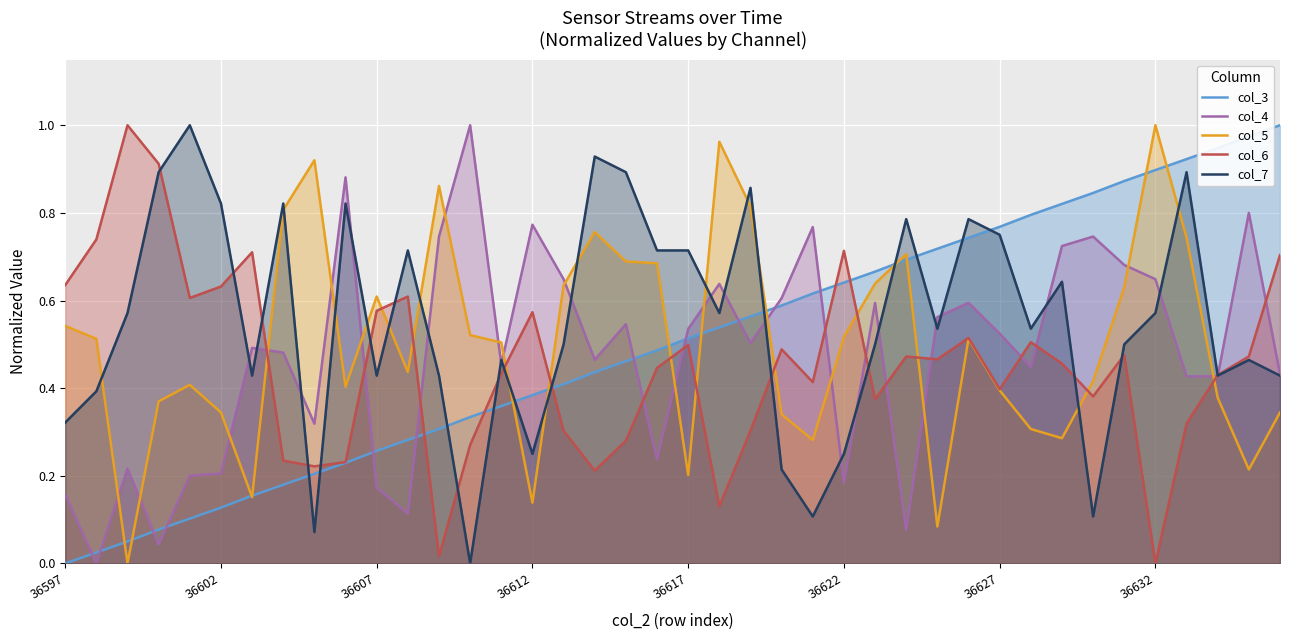

True or false: col_4 and col_3 intersect in this chart.

True